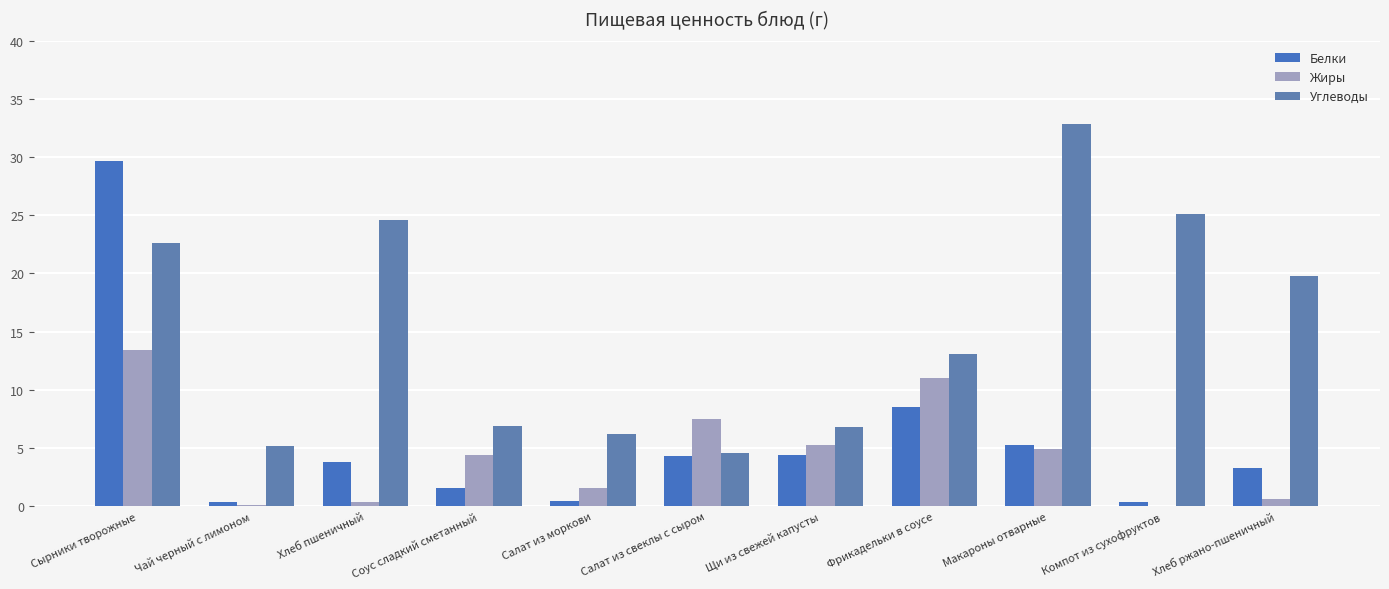

How many groups of bars are there?

11